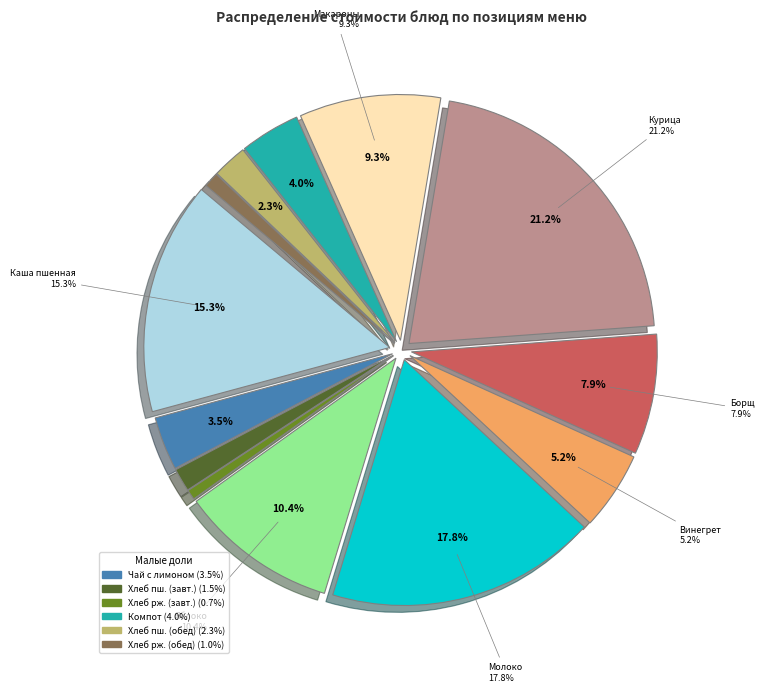

Count the number of slices in the pie.

13